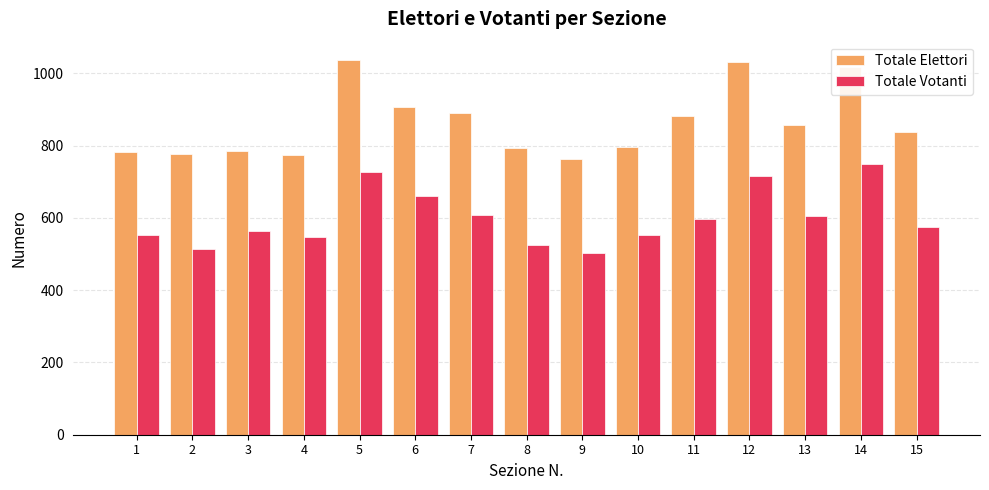

Rank the series by their average value, from highest to lowest.

Totale Elettori, Totale Votanti